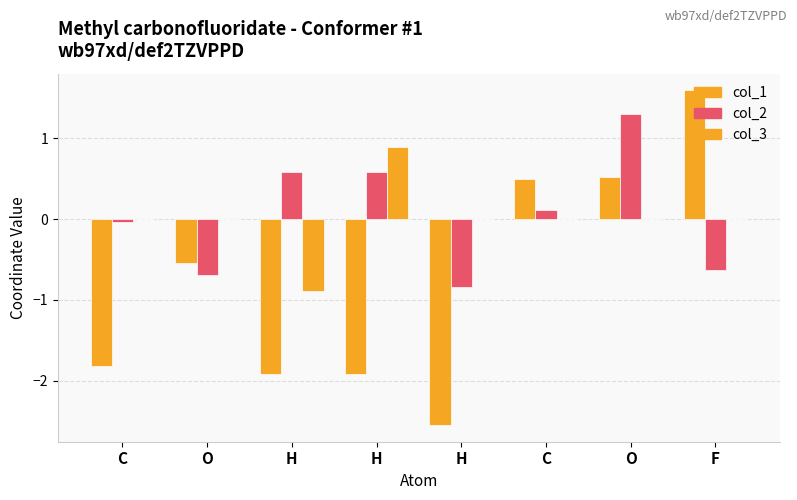

How many values in the col_1 series exceed 0?

3